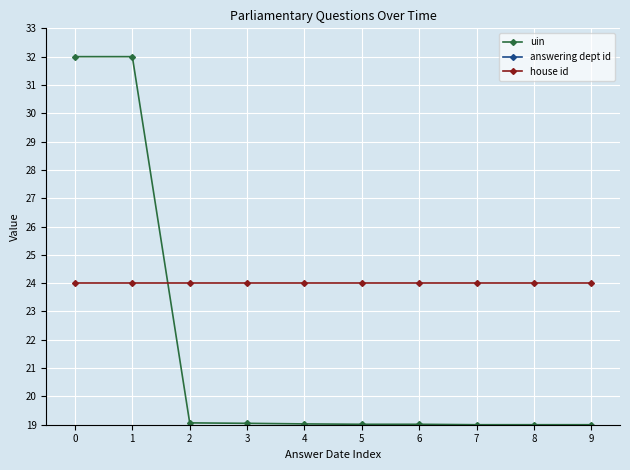

The value of house id at 8 is 38.4. True or false?

False